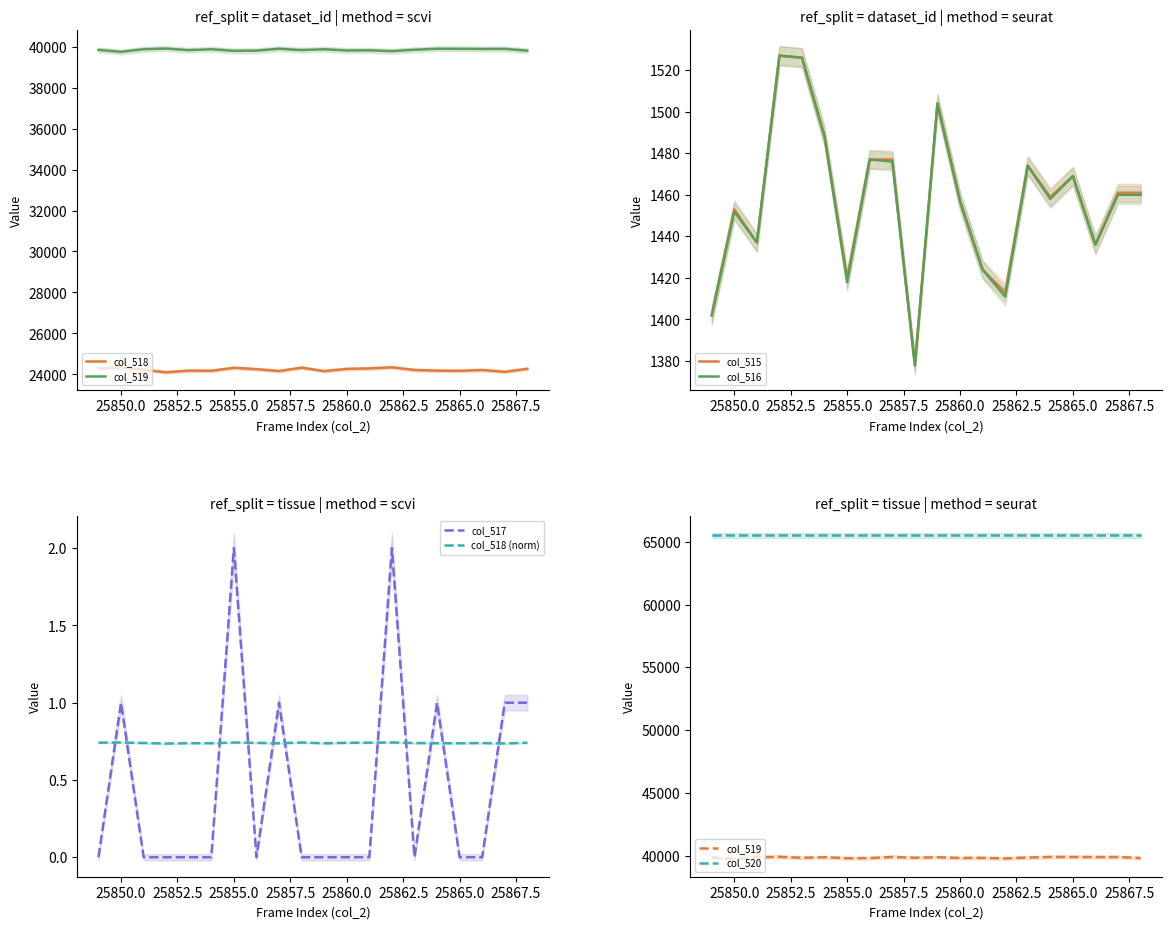

What is the total value across all series at 25863?

67009